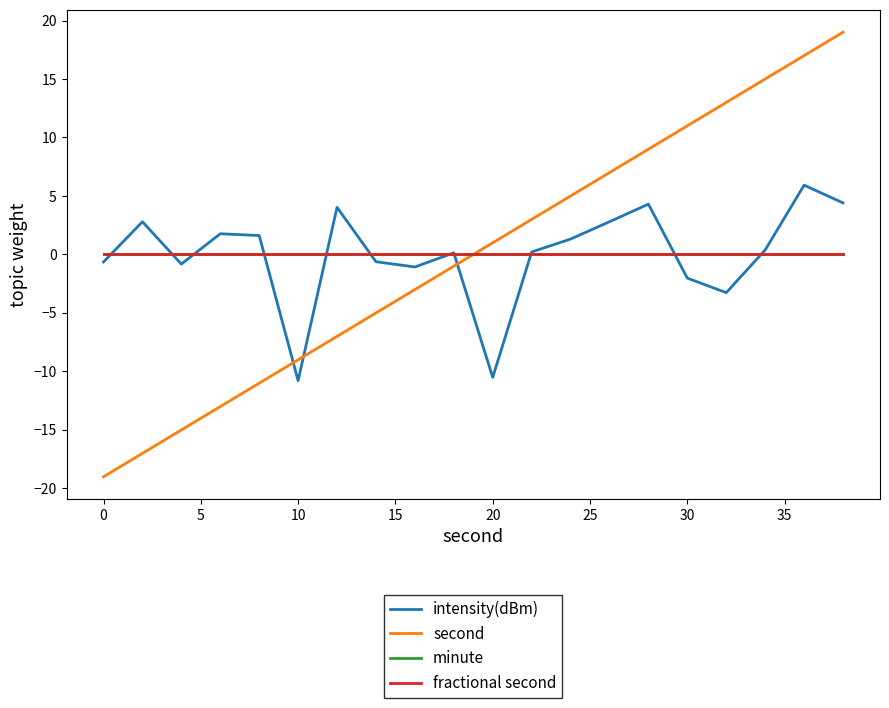

Reading left to right, transcribe all the data shown in this chart.

intensity(dBm): -0.6	2.8	-0.8	1.8	1.6	-10.8	4.0	-0.6	-1.1	0.1	-10.5	0.2	1.3	2.8	4.3	-2.0	-3.3	0.4	5.9	4.4
second: -19.0	-17.0	-15.0	-13.0	-11.0	-9.0	-7.0	-5.0	-3.0	-1.0	1.0	3.0	5.0	7.0	9.0	11.0	13.0	15.0	17.0	19.0
minute: 0.0	0.0	0.0	0.0	0.0	0.0	0.0	0.0	0.0	0.0	0.0	0.0	0.0	0.0	0.0	0.0	0.0	0.0	0.0	0.0
fractional second: 0.0	0.0	0.0	0.0	0.0	0.0	0.0	0.0	0.0	0.0	0.0	0.0	0.0	0.0	0.0	0.0	0.0	0.0	0.0	0.0